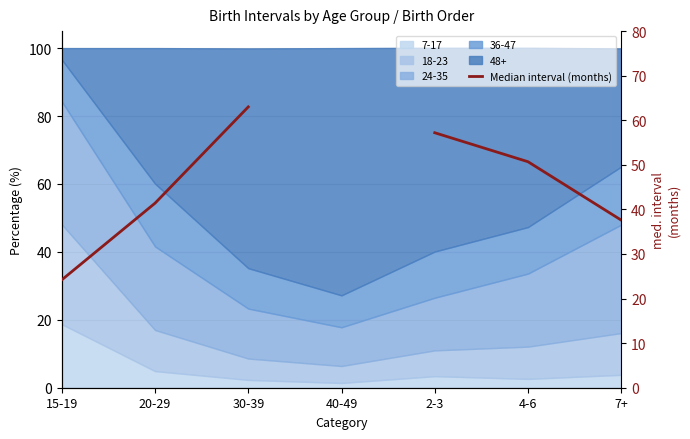

What is the maximum value shown in the chart?

63.0